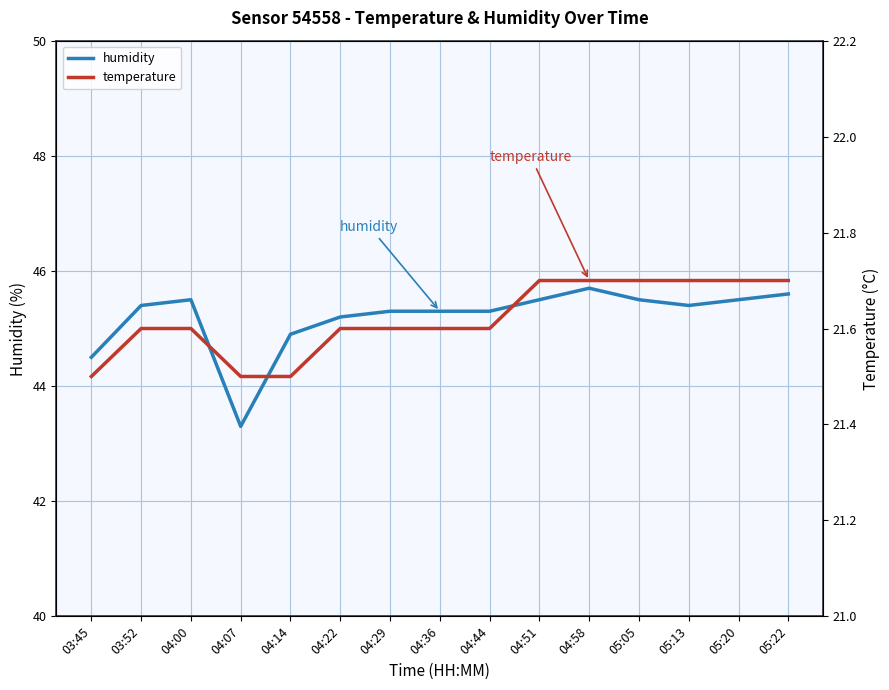

What is the minimum value shown in the chart?

21.5